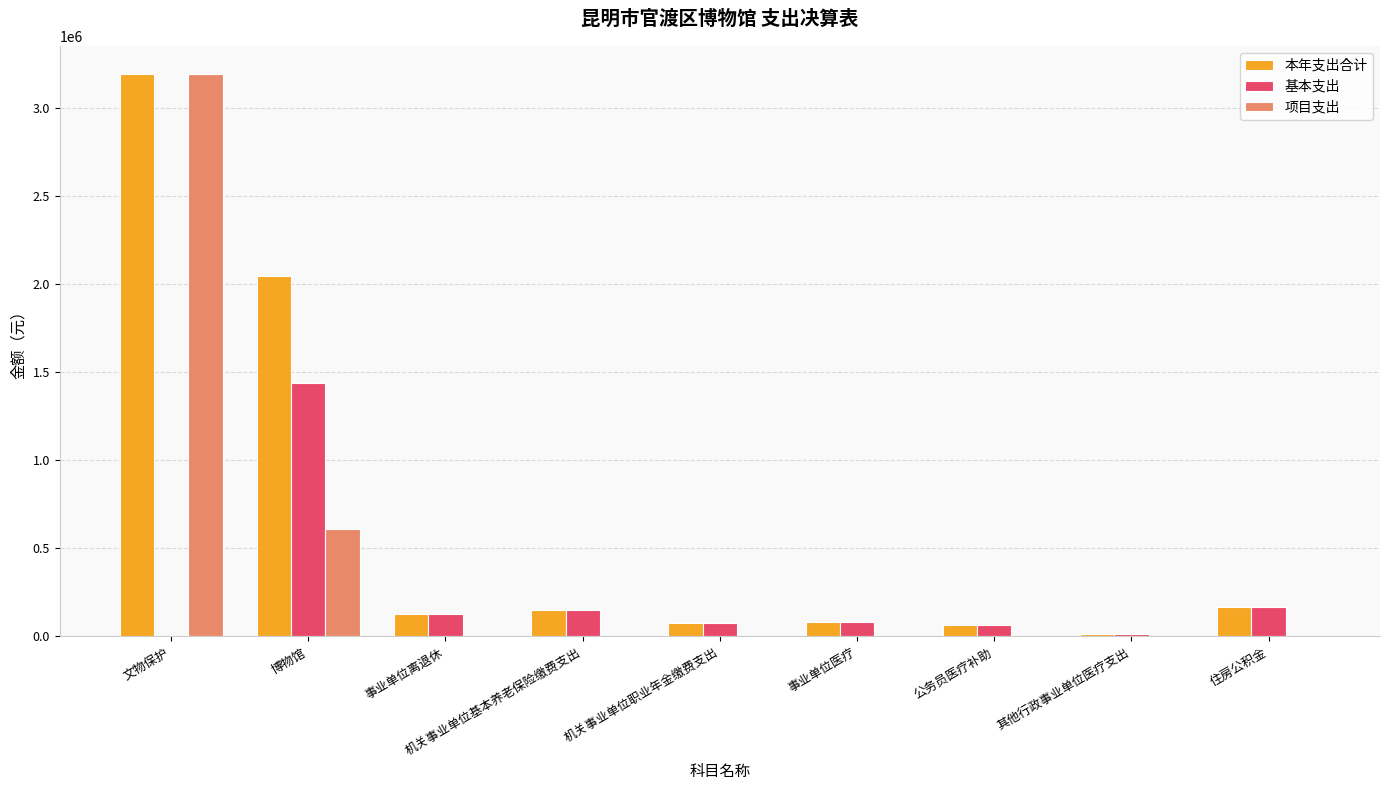

Which series has the largest range (max minus min)?

项目支出